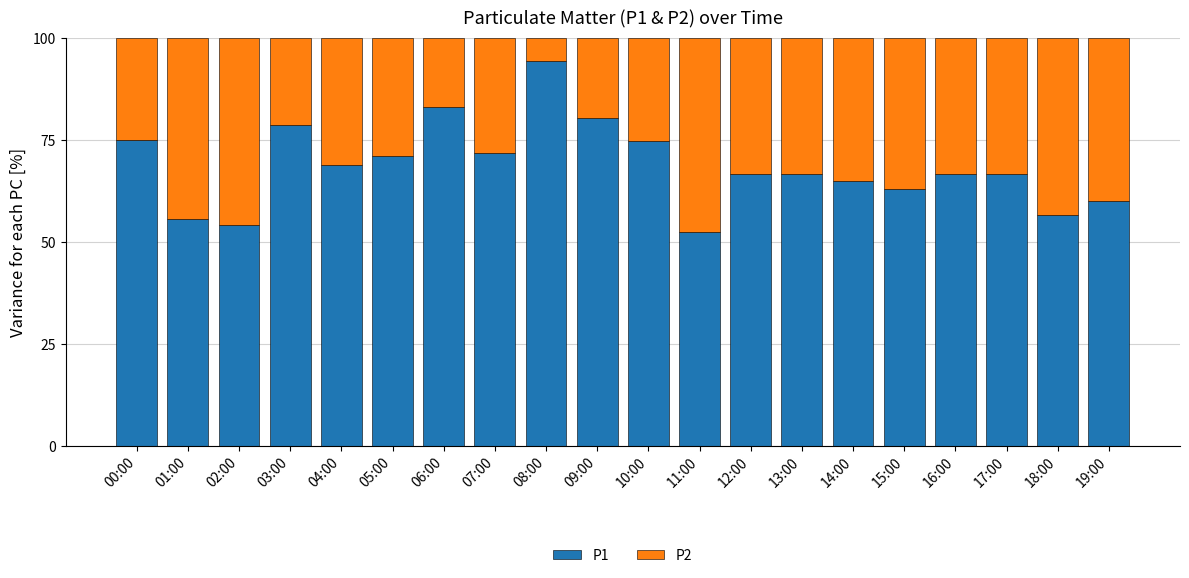

What is the lowest value of the P1 series?

52.4